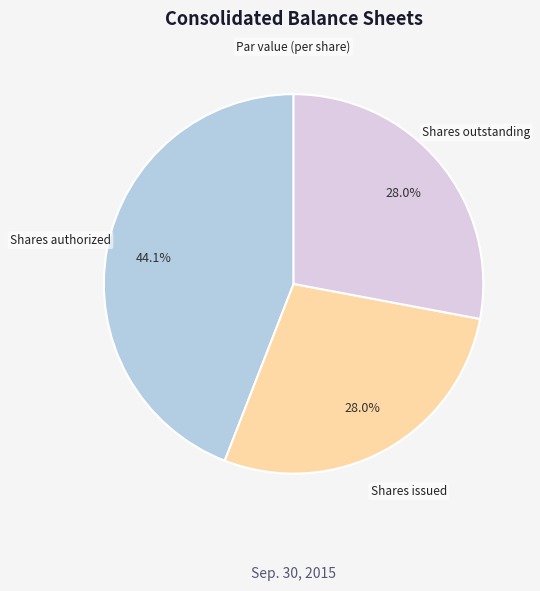

Does Shares authorized account for over 50% of the chart?

No